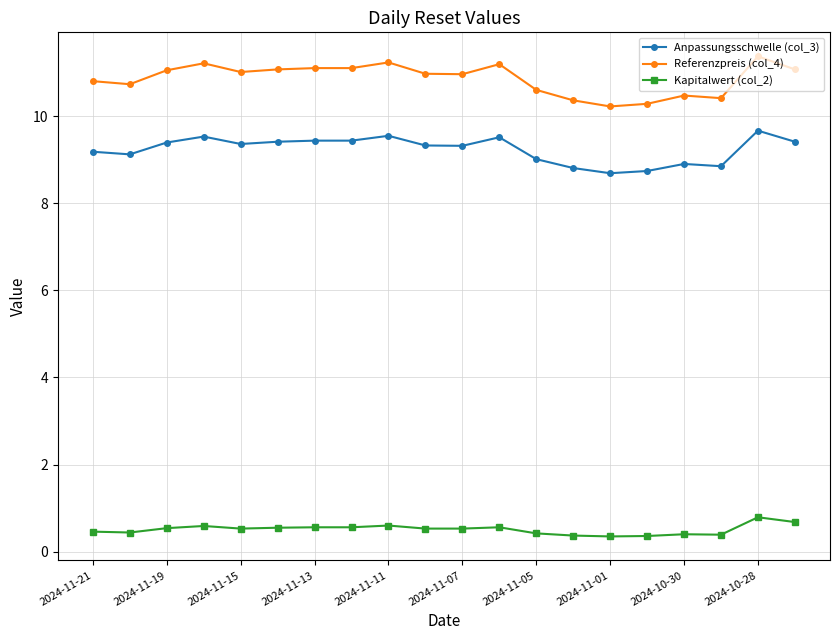

Rank the series by their maximum value, from highest to lowest.

Referenzpreis (col_4), Anpassungsschwelle (col_3), Kapitalwert (col_2)